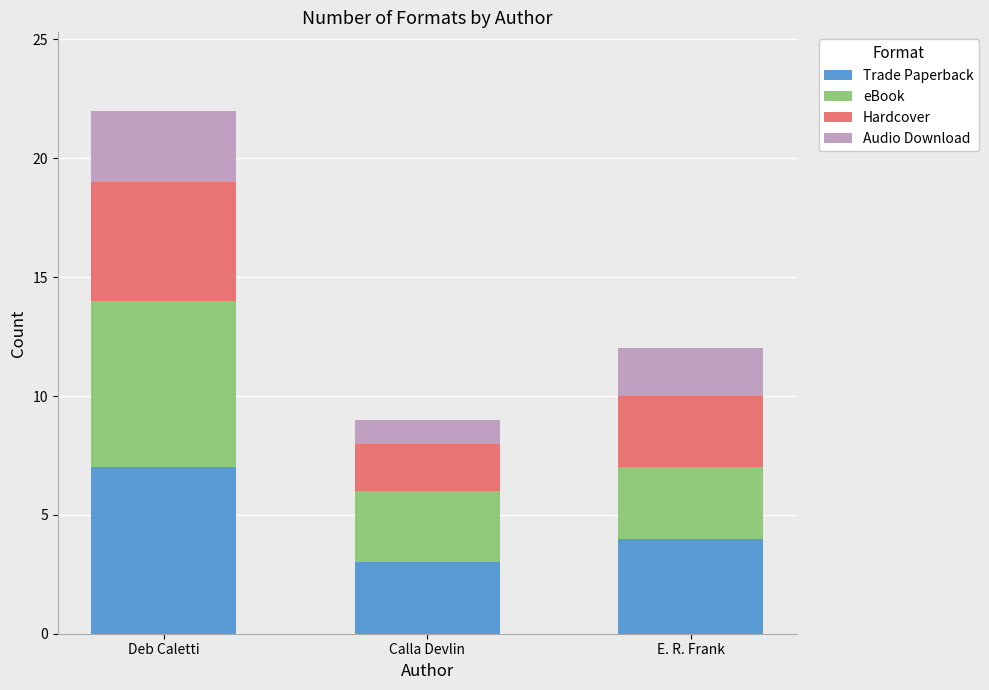

How many categories are shown in the chart?

3